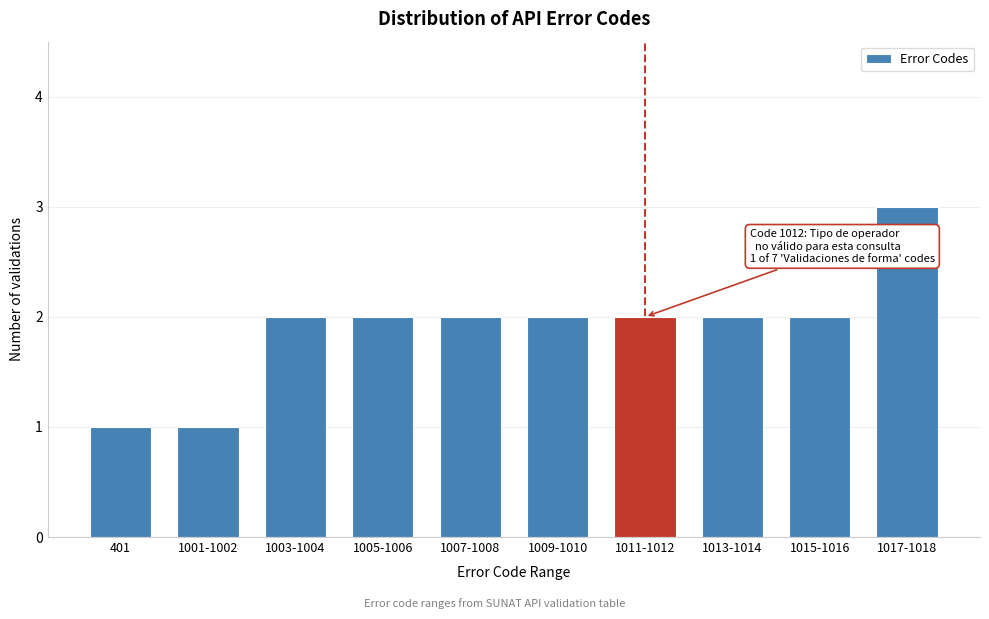

Reading left to right, what are all the values shown in this chart?

401=1	1001-1002=1	1003-1004=2	1005-1006=2	1007-1008=2	1009-1010=2	1011-1012=2	1013-1014=2	1015-1016=2	1017-1018=3